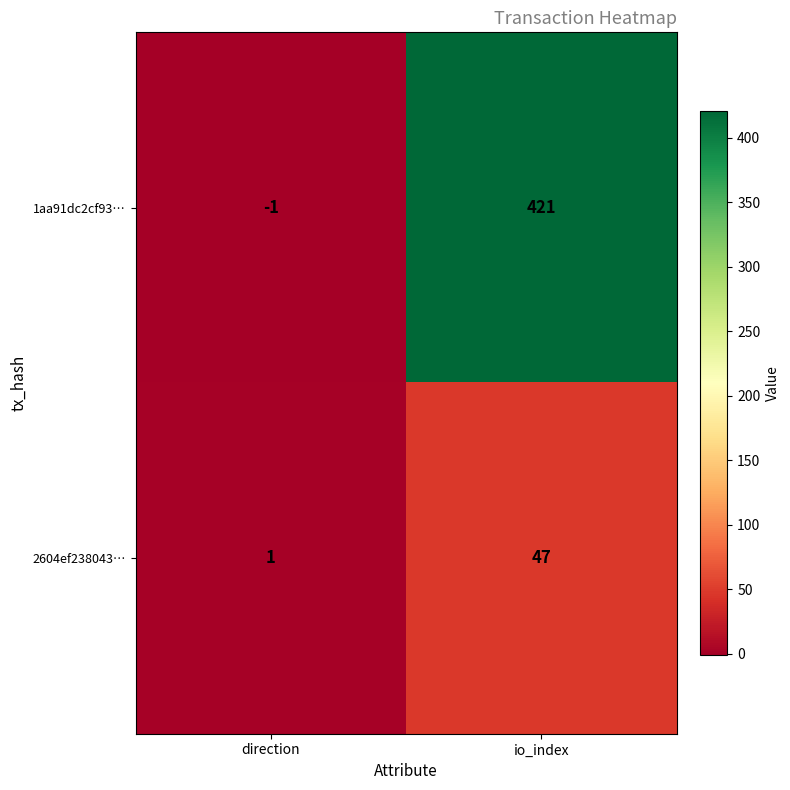

Which series has the largest range (max minus min)?

1aa91dc2cf93…